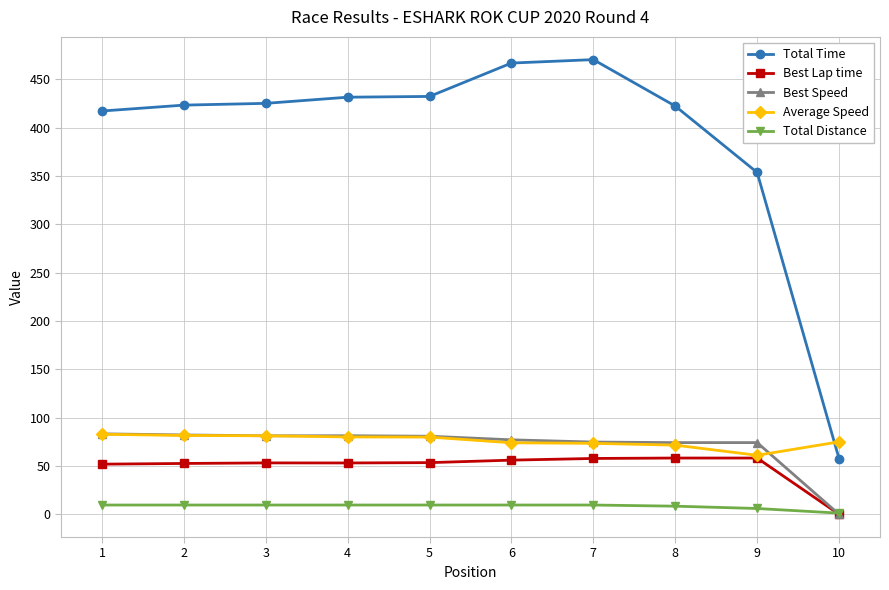

What is the value of the Average Speed point at the 8th from the left?

71.6